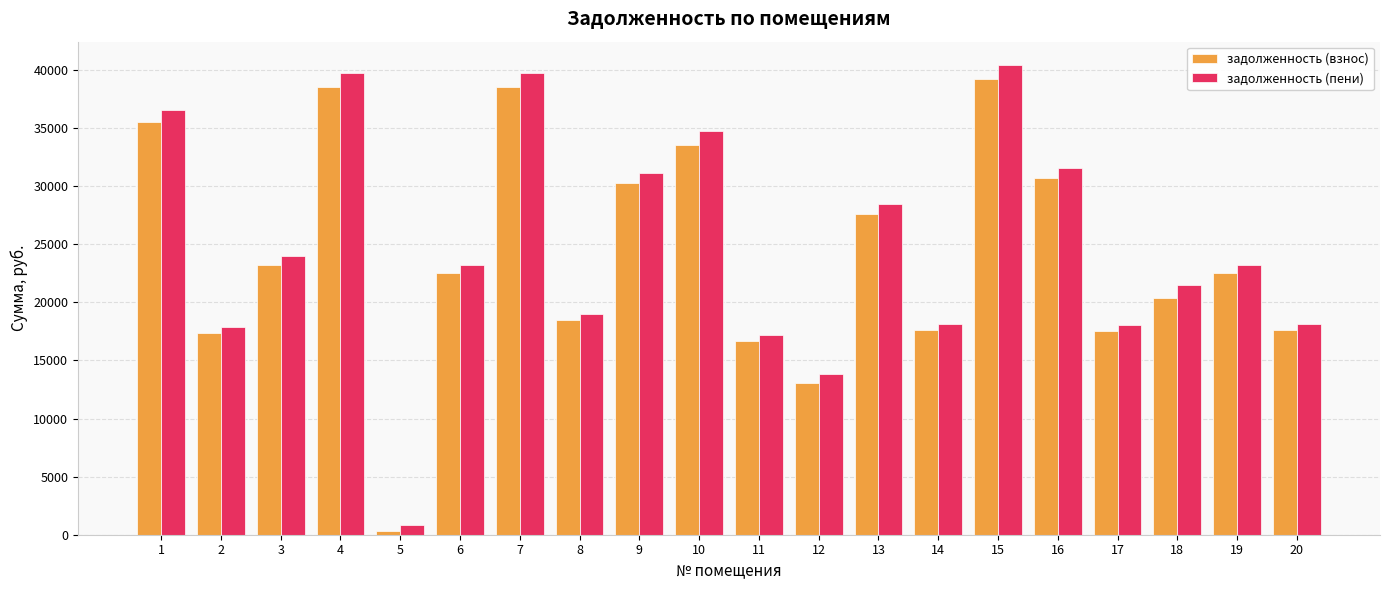

Which series has the largest total across all categories?

задолженность (пени)